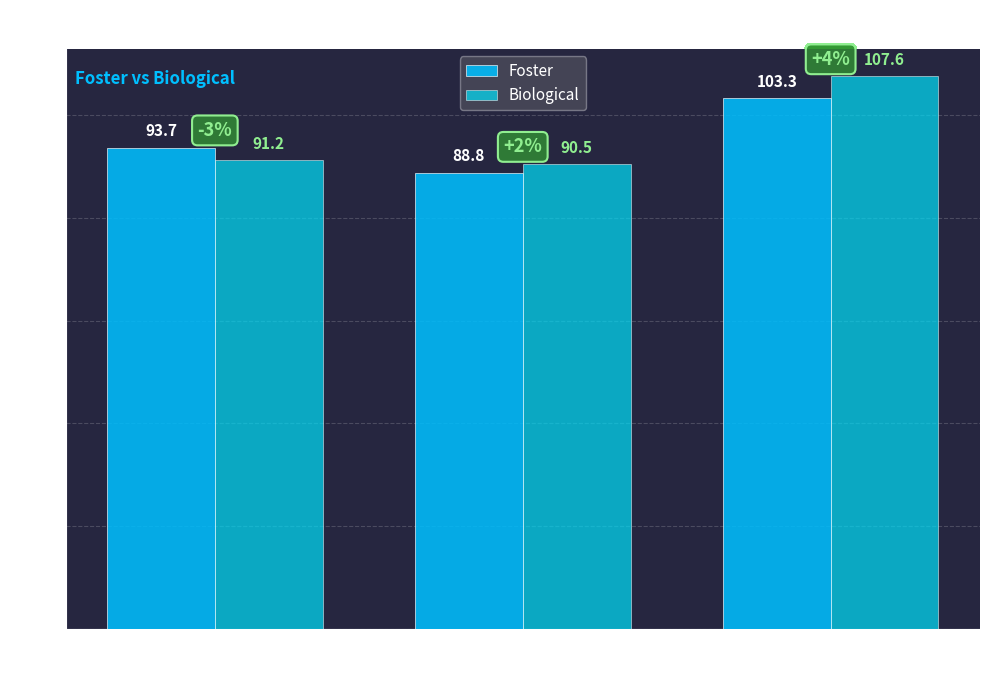

Which series has the widest spread of values?

Biological